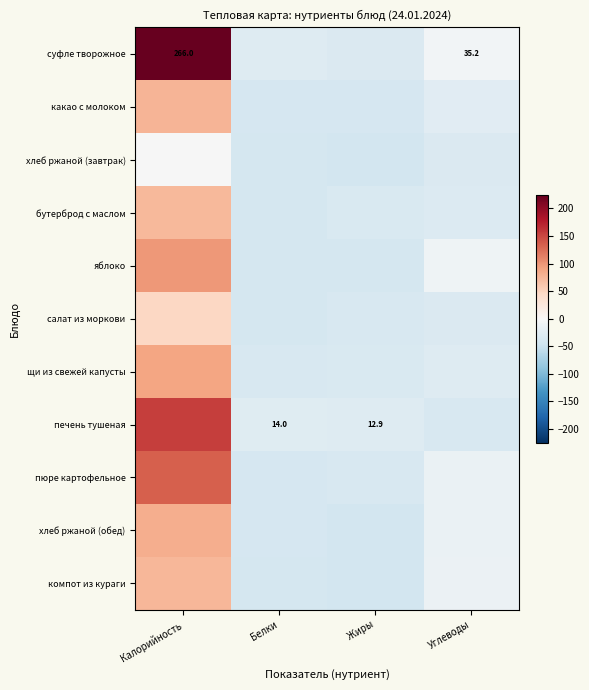

At how many categories does at least one series exceed -9?

2